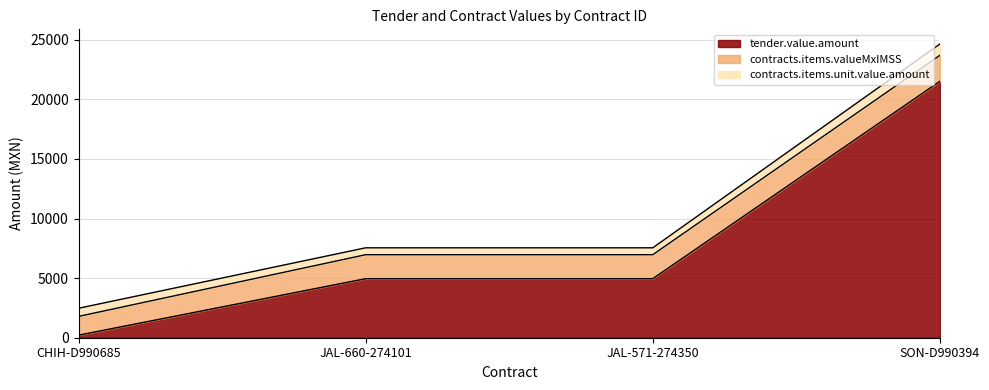

Reading right to left, list all the values displayed in this chart.

tender.value.amount: SON-D990394=21509.6	JAL-571-274350=4953.9	JAL-660-274101=4953.9	CHIH-D990685=215.3
contracts.items.valueMxIMSS: SON-D990394=2180.0	JAL-571-274350=2011.4	JAL-660-274101=2011.4	CHIH-D990685=1573.8
contracts.items.unit.value.amount: SON-D990394=947.8	JAL-571-274350=578.0	JAL-660-274101=578.0	CHIH-D990685=684.3